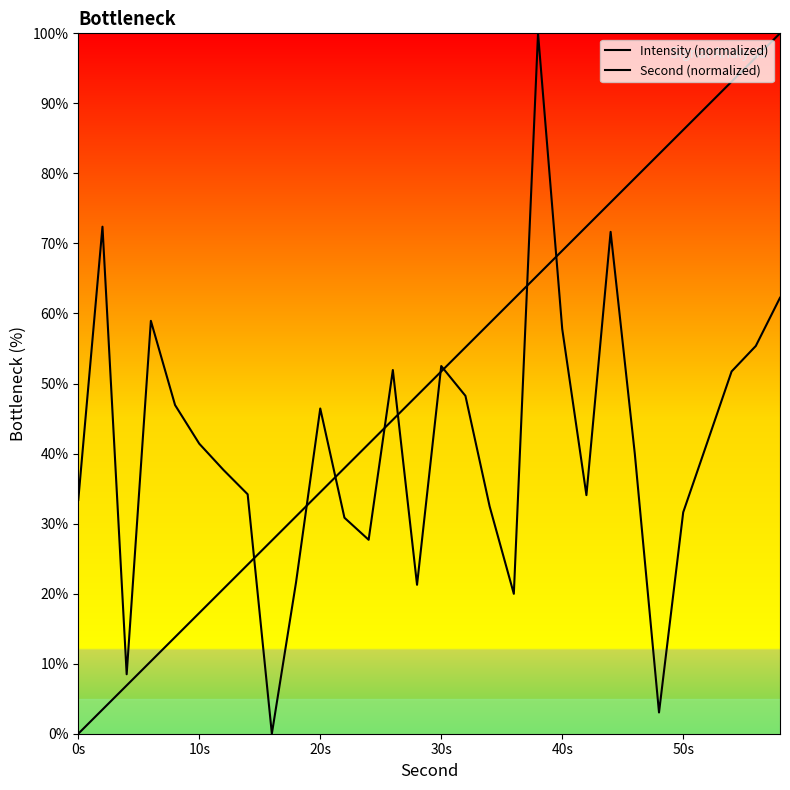

At how many categories does at least one series exceed 74?

9